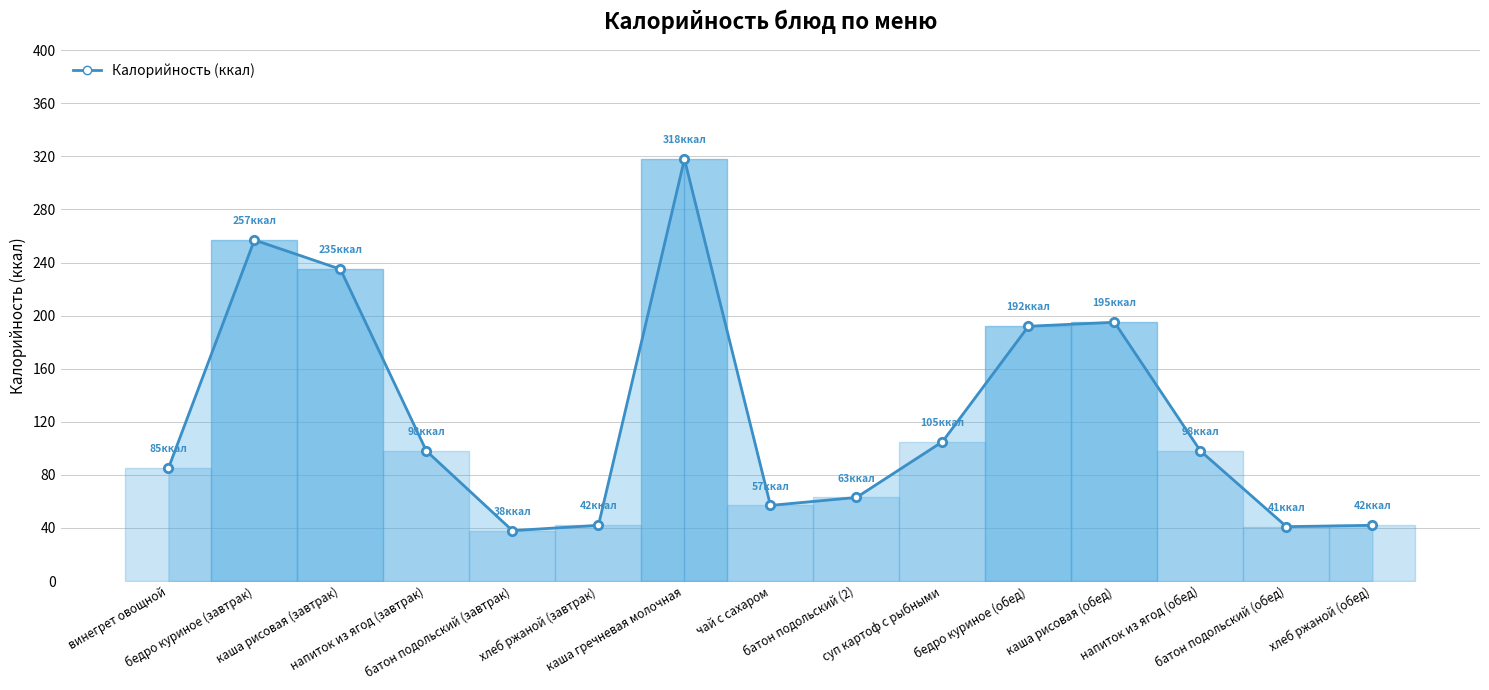

The value at чай с сахаром is 19. True or false?

False